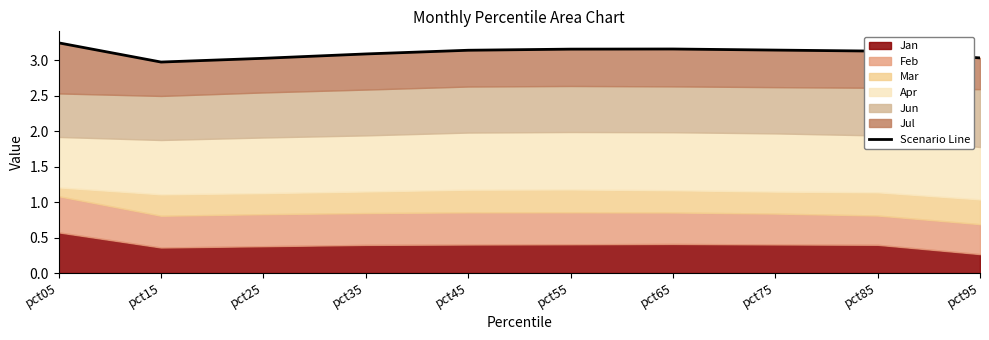

List the labels in order of value, largest first.

pct05, pct65, pct55, pct75, pct45, pct85, pct35, pct95, pct25, pct15